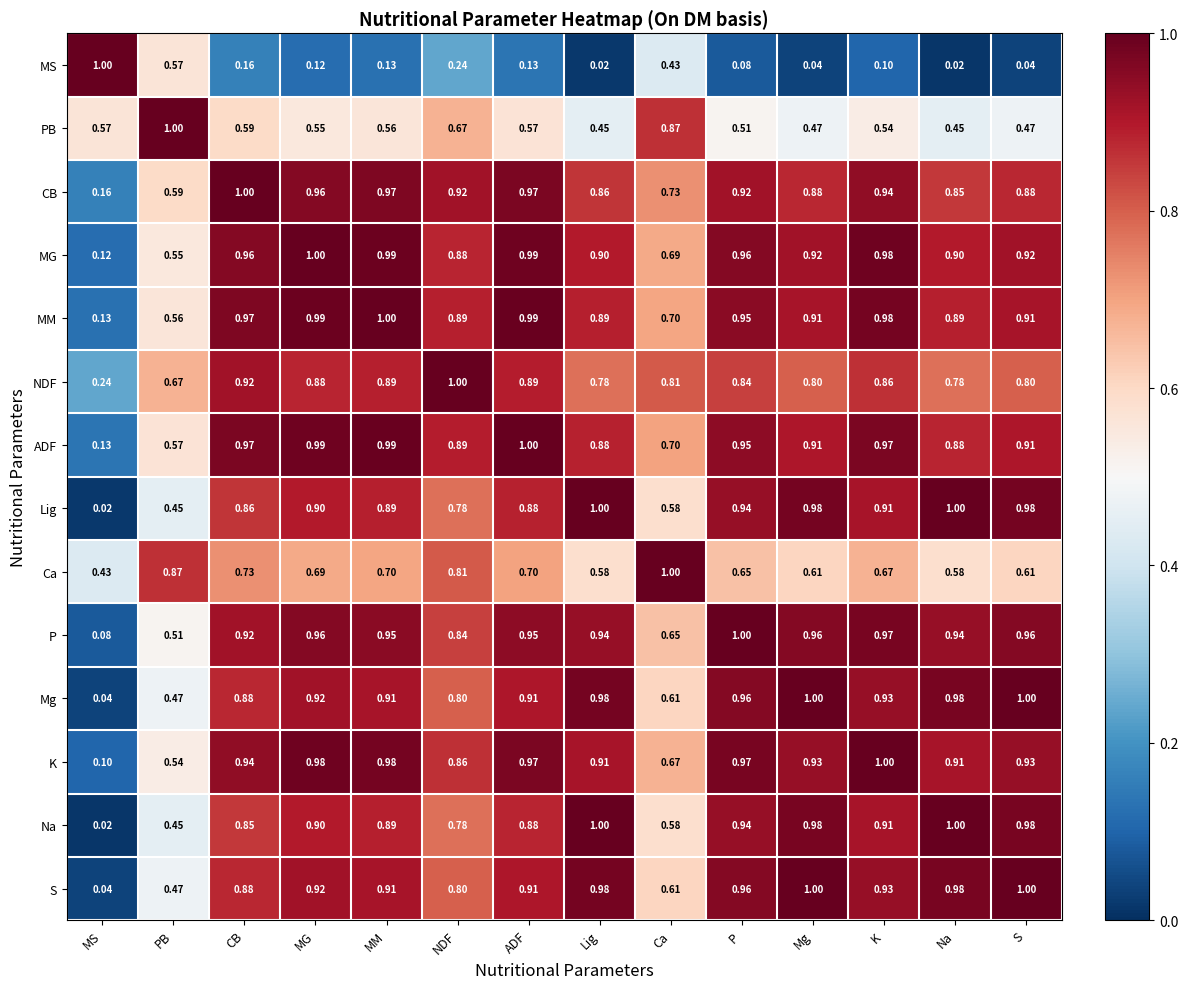

Is the value of NDF at NDF greater than the value of Na at CB?

Yes